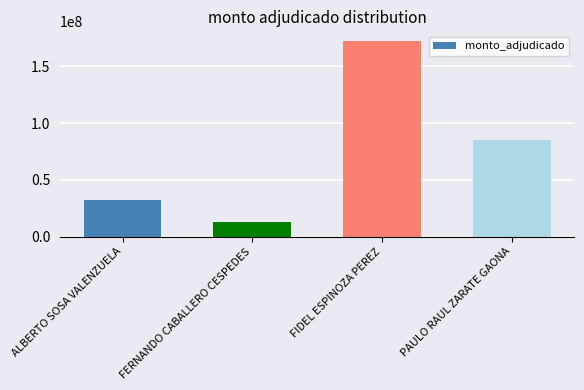

What is the difference between the maximum and minimum values?

159505250